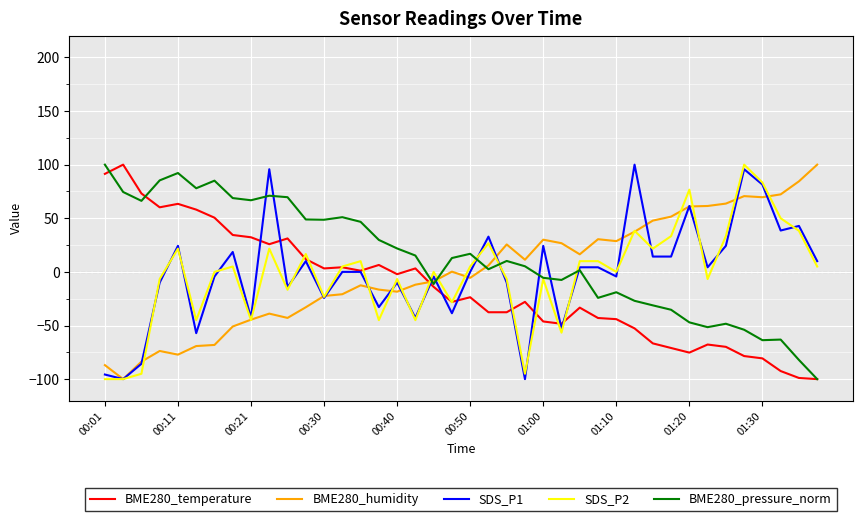

What is the minimum value for BME280_temperature?

-100.0